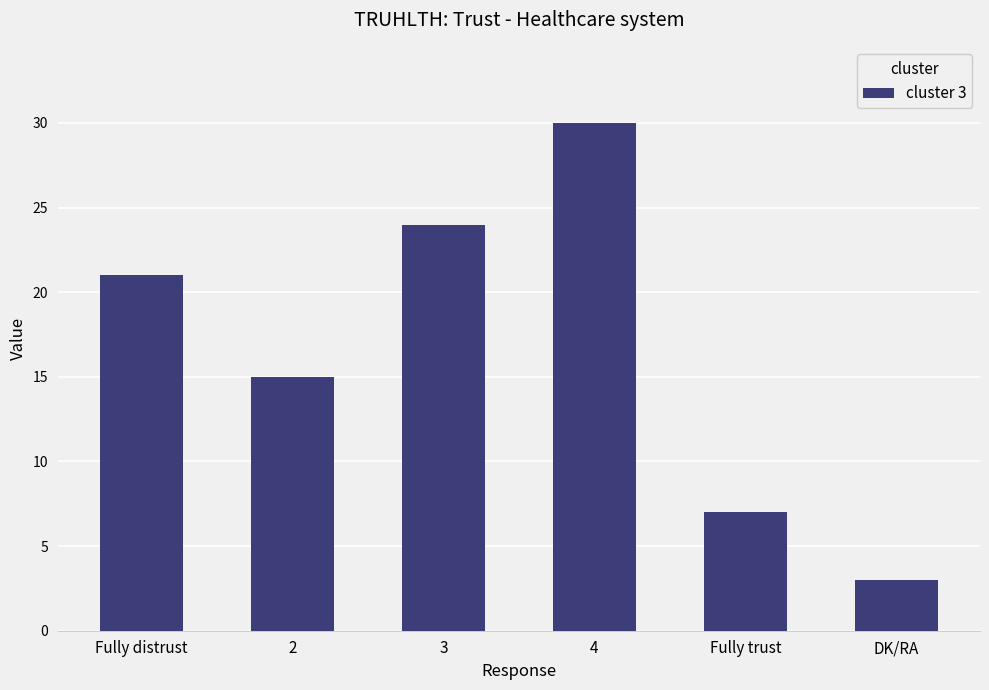

How many distinct data groups are displayed?

1